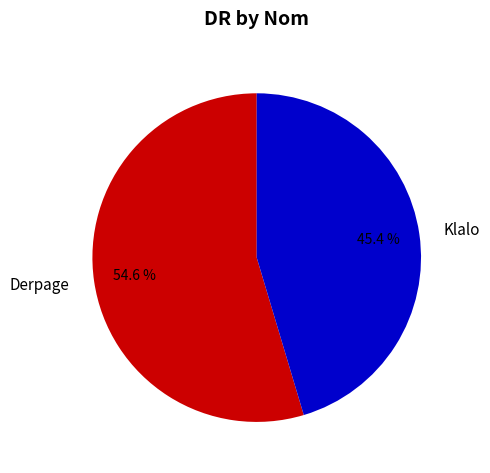

Which slice is the smallest?

Klalo